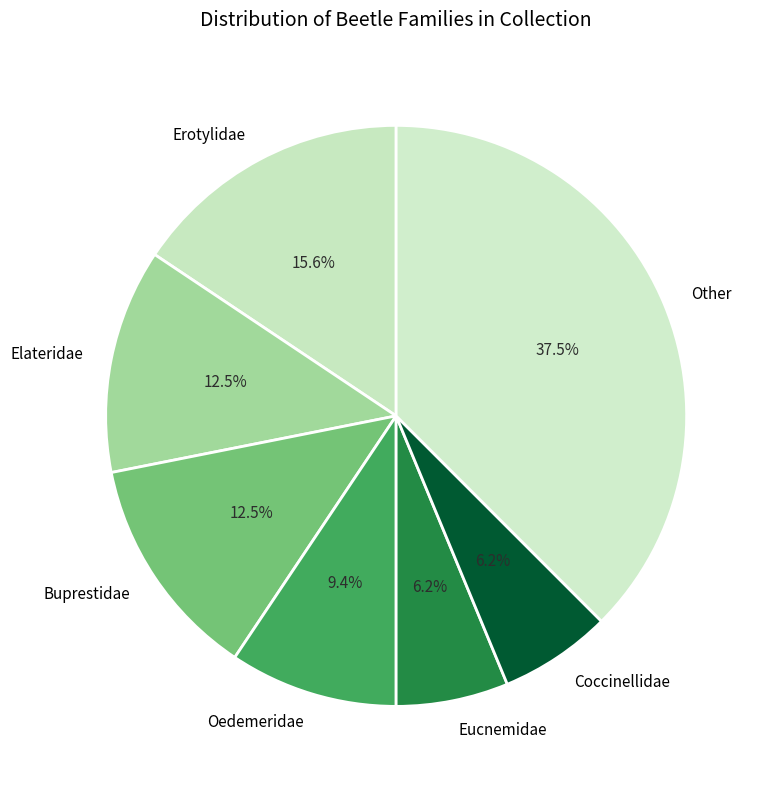

What is the ratio of the value at Elateridae to the value at Eucnemidae?

2.0